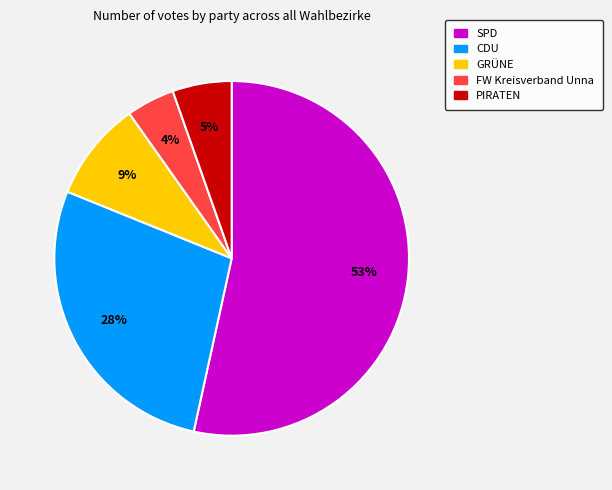

Is there any slice that represents more than half of the pie?

Yes